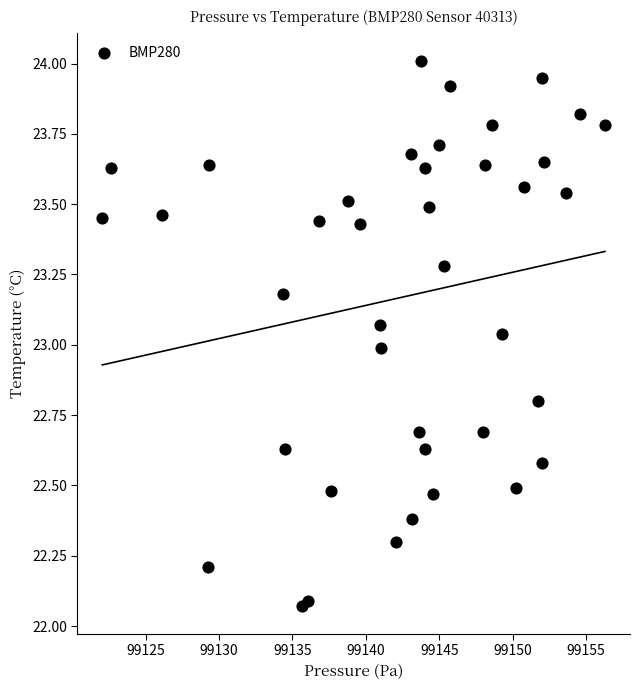

What is the range of X values (max minus min)?

34.2